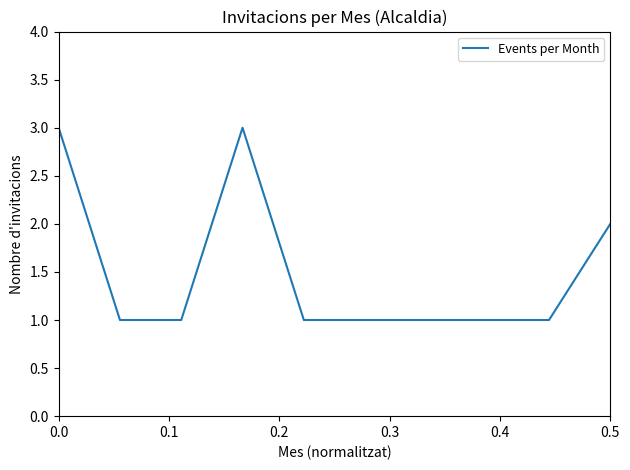

What is the maximum value shown in the chart?

3